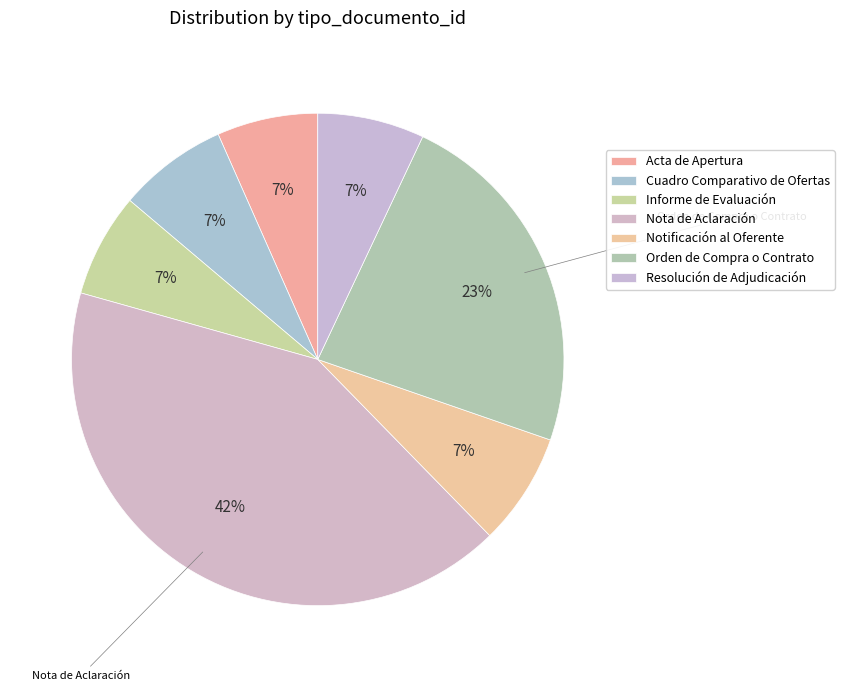

What percentage is NOT represented by Nota de Aclaración?

58.3%